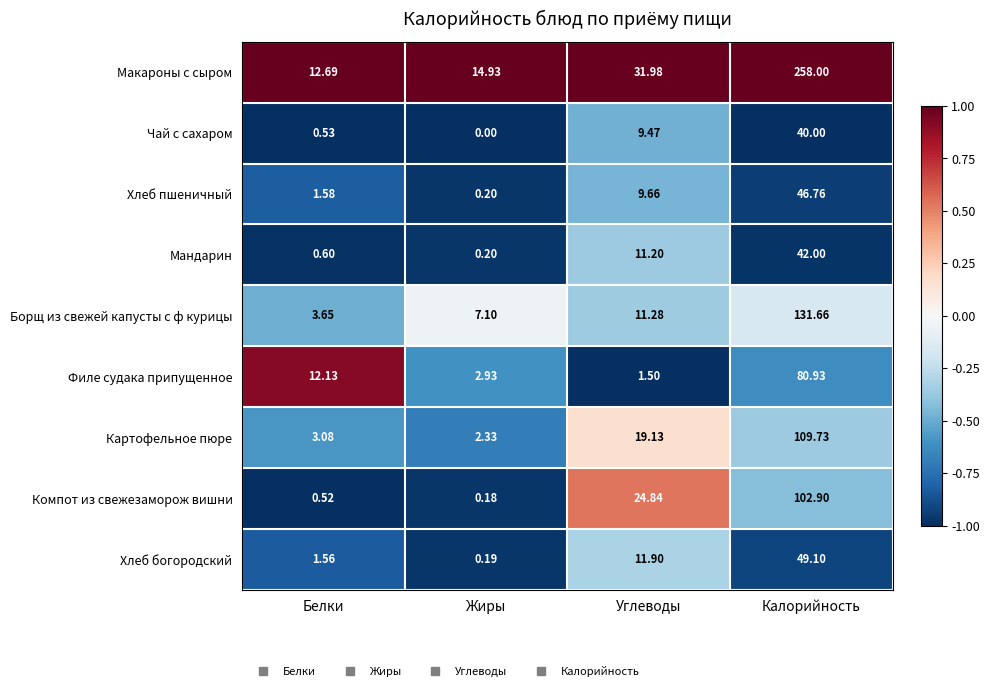

At which label is Компот из свежезаморож вишни closest to 51?

Углеводы